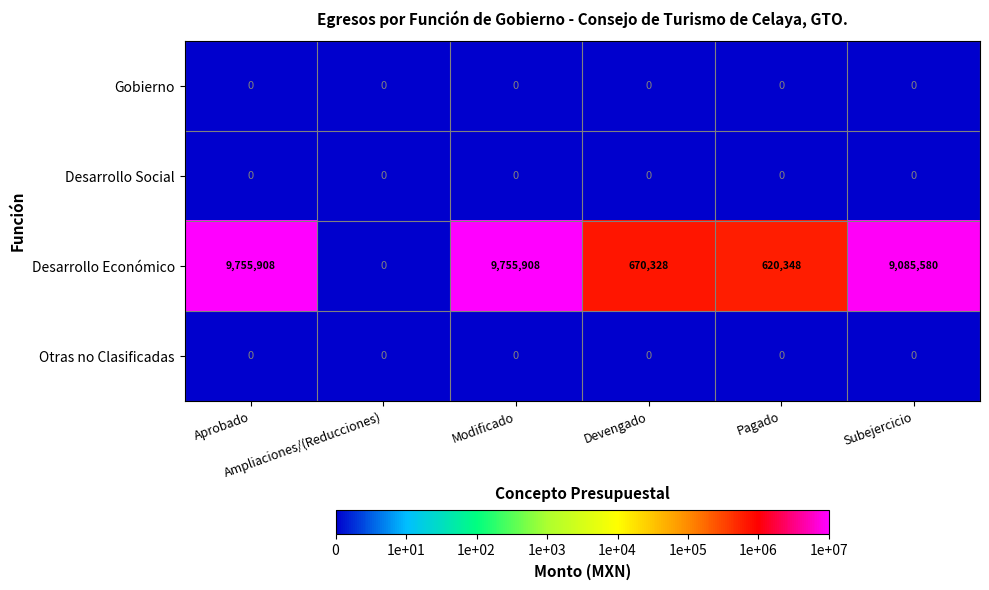

What is the greatest value displayed?

9755908